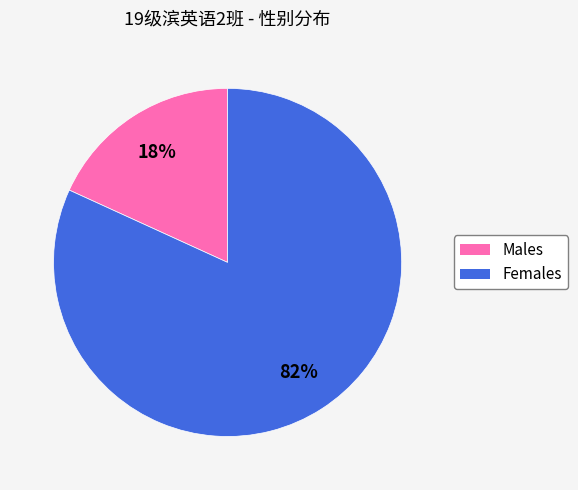

Is there a majority slice in this chart?

Yes